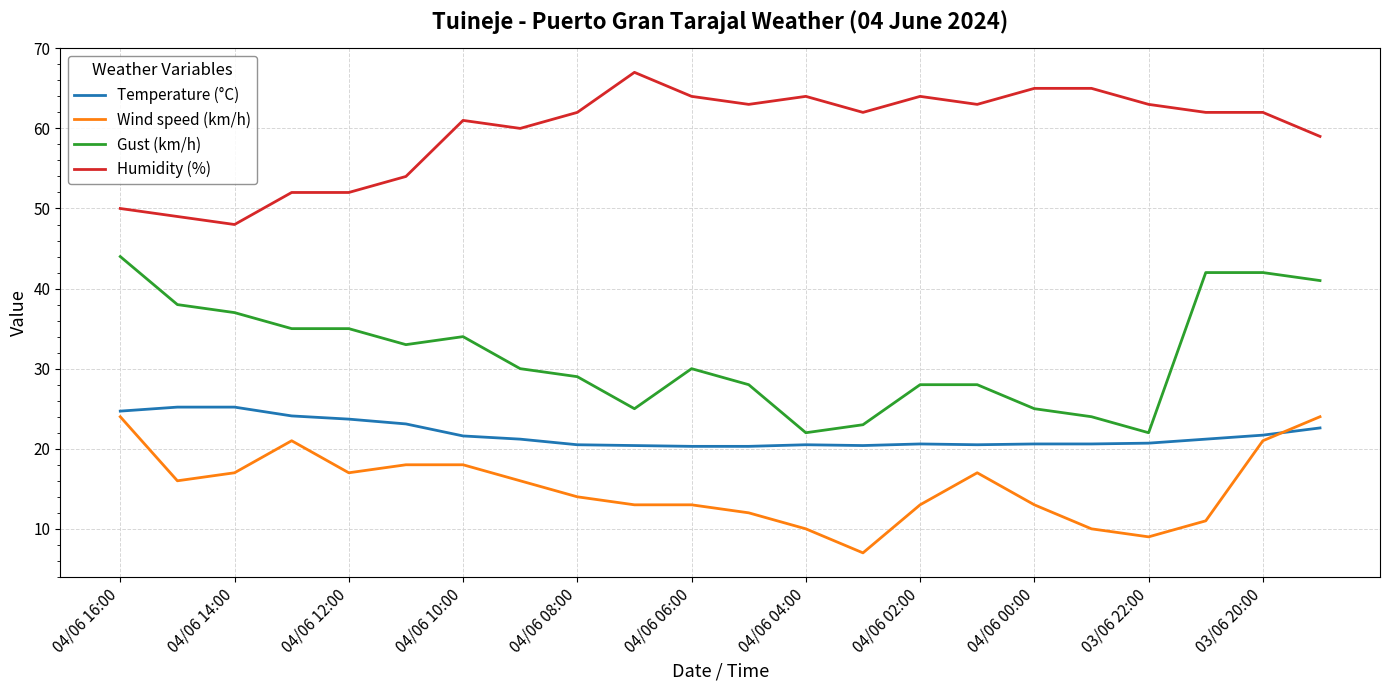

True or false: Gust (km/h) and Humidity (%) cross at least once.

False